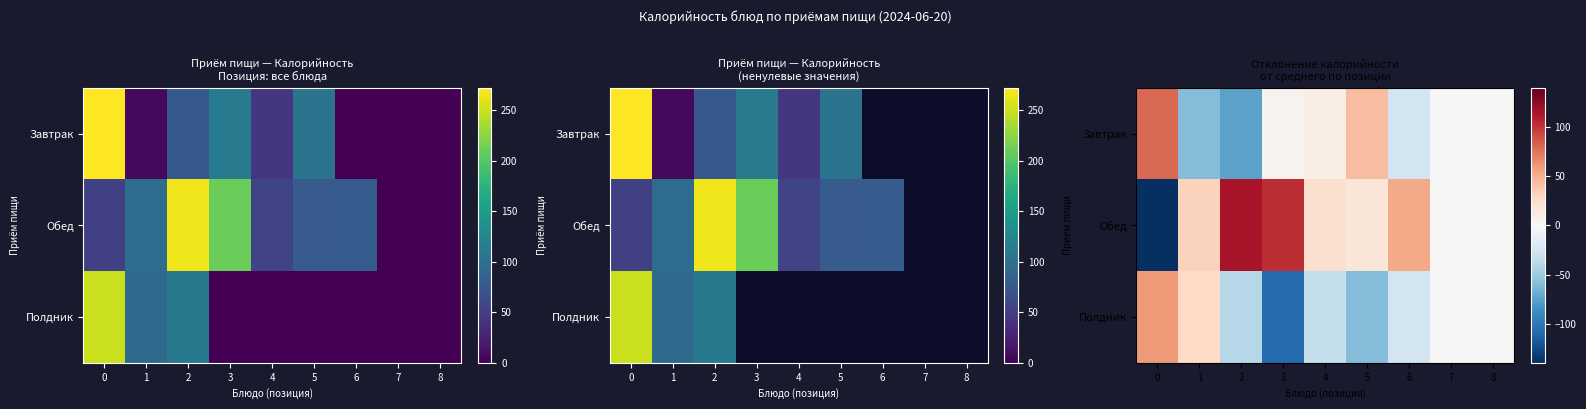

Which series has the widest spread of values?

Обед